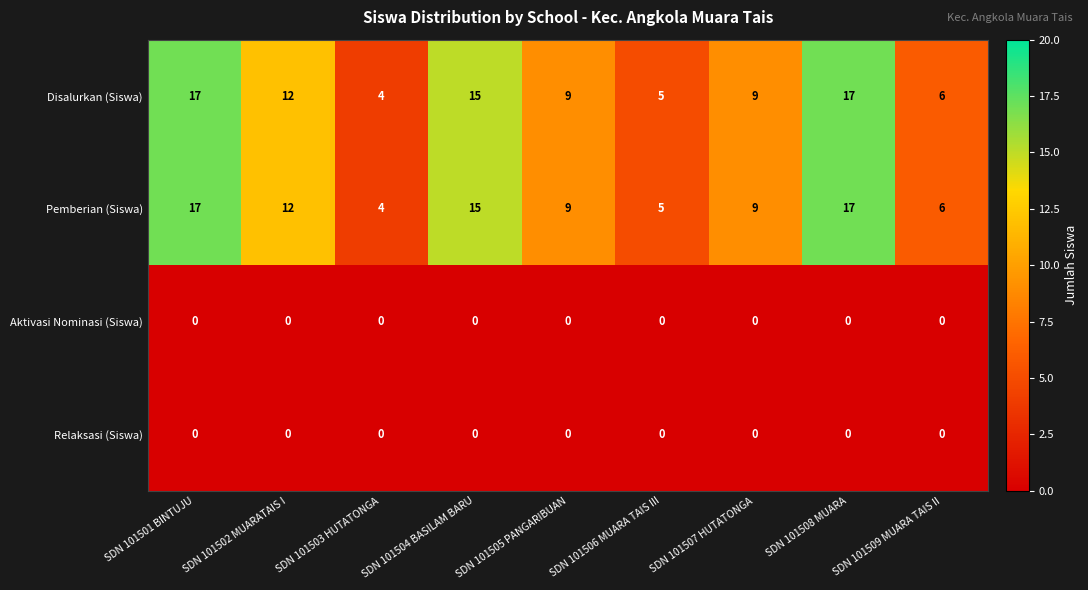

What is the difference between the highest and lowest values at SDN 101502 MUARATAIS I?

12